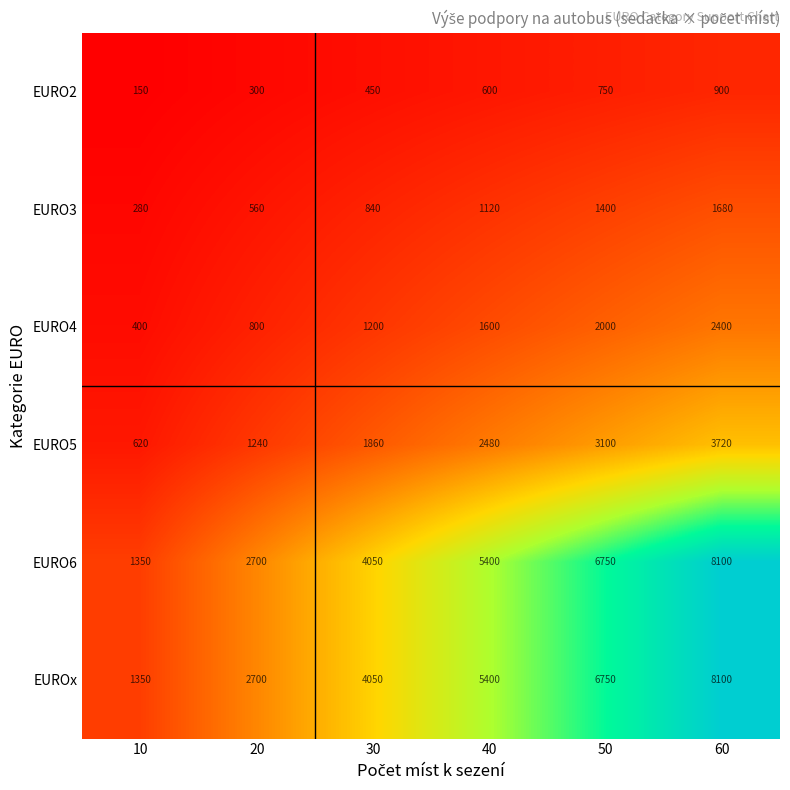

At which label is EURO4 closest to 1400?

30